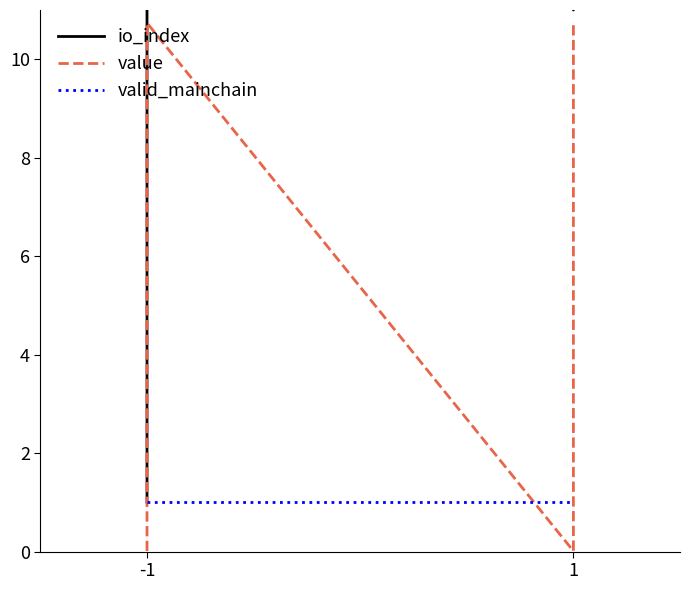

Which category has the lowest value across all series?

-1